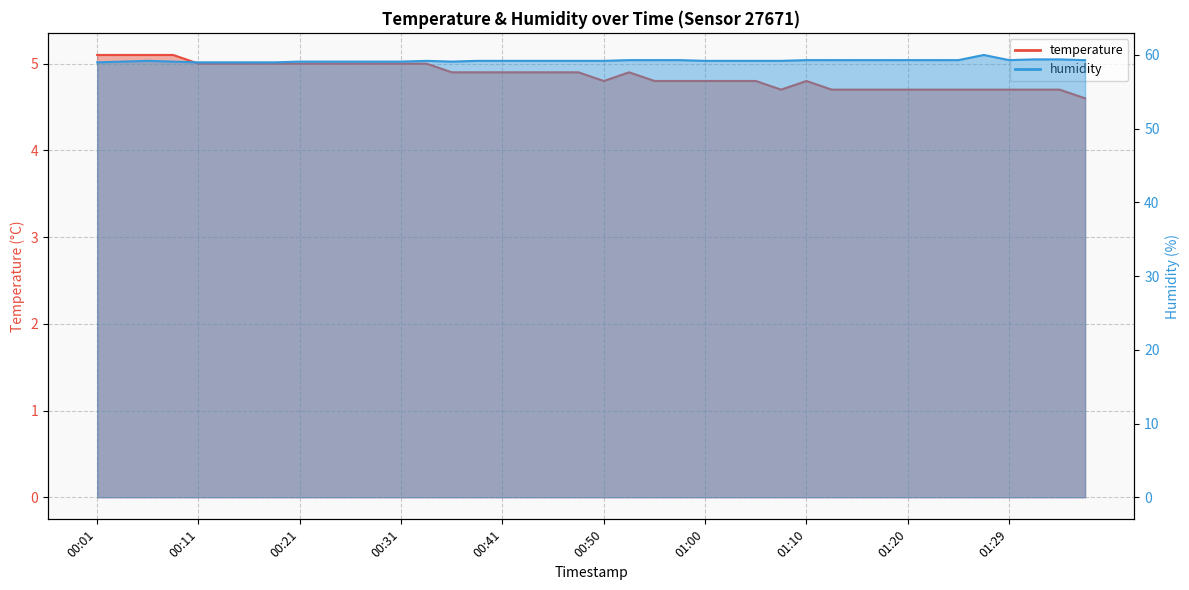

What are all the series names shown in the legend?

temperature, humidity